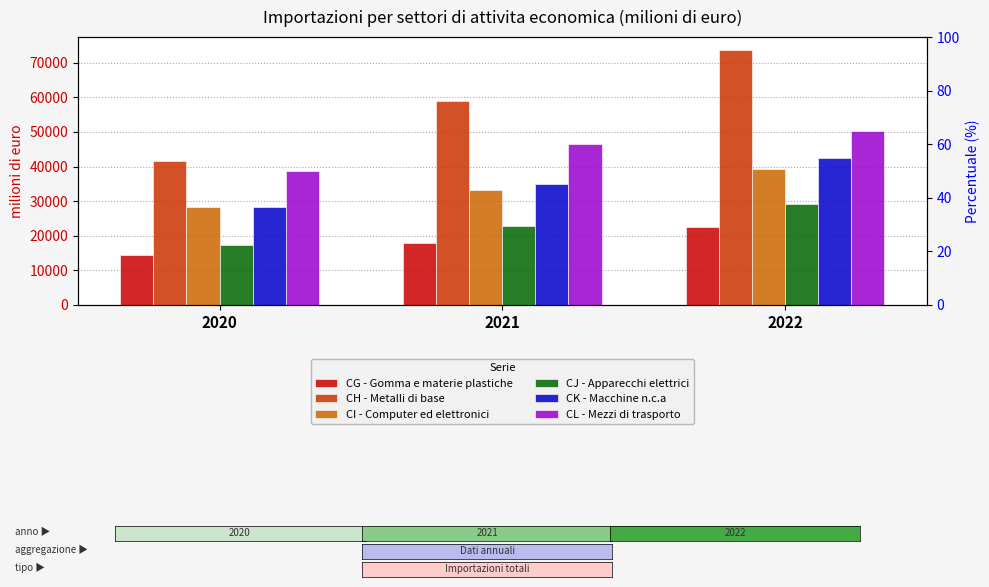

What is the difference between the CI - Computer ed elettronici values at 2021 and 2020?

4711.7